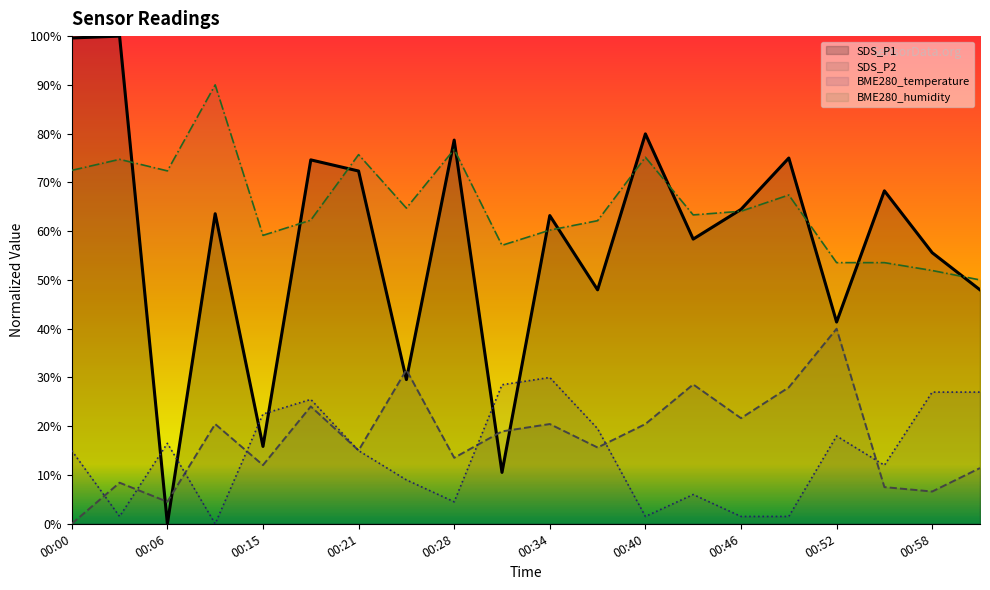

At which category does SDS_P1 reach its first local peak?

00:03